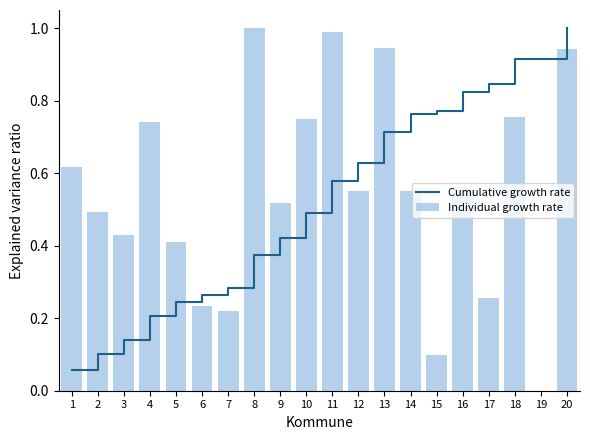

At which label does Individual growth rate reach its minimum?

19